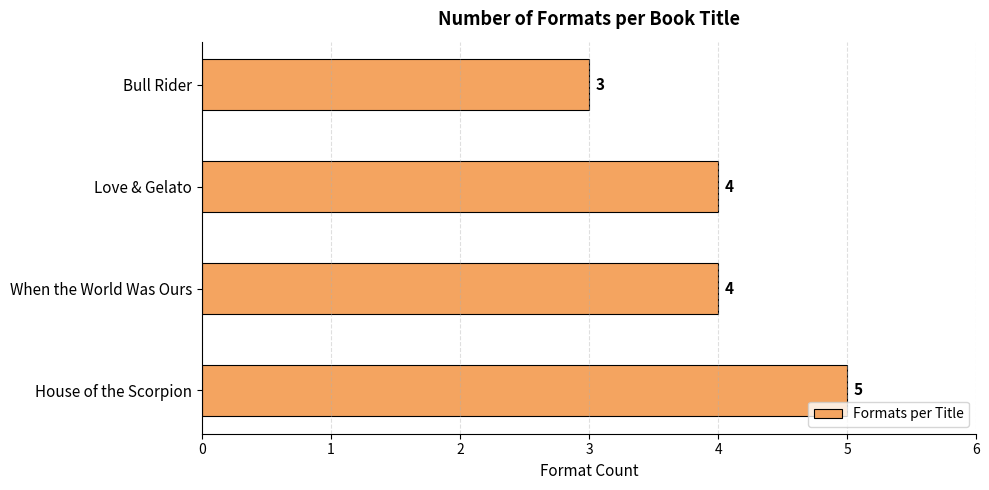

Reading bottom to top, list all the values displayed in this chart.

House of the Scorpion=5	When the World Was Ours=4	Love & Gelato=4	Bull Rider=3